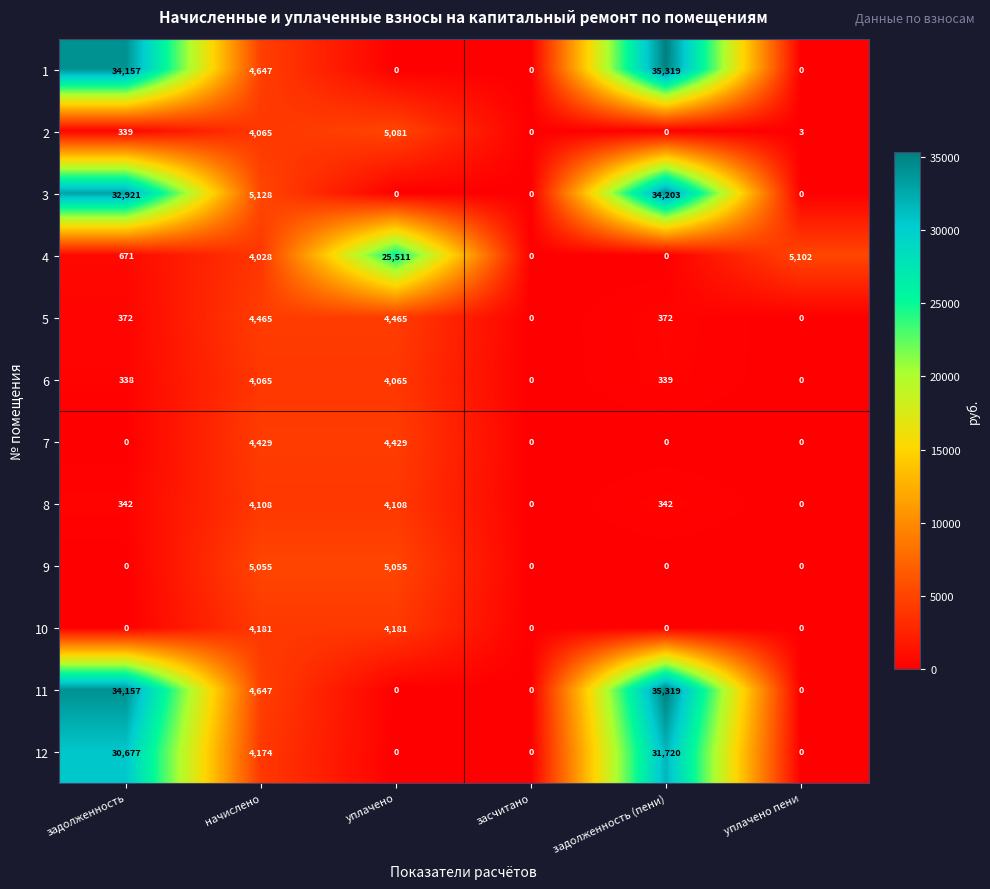

True or false: 12 has a value of 19778 at уплачено.

False